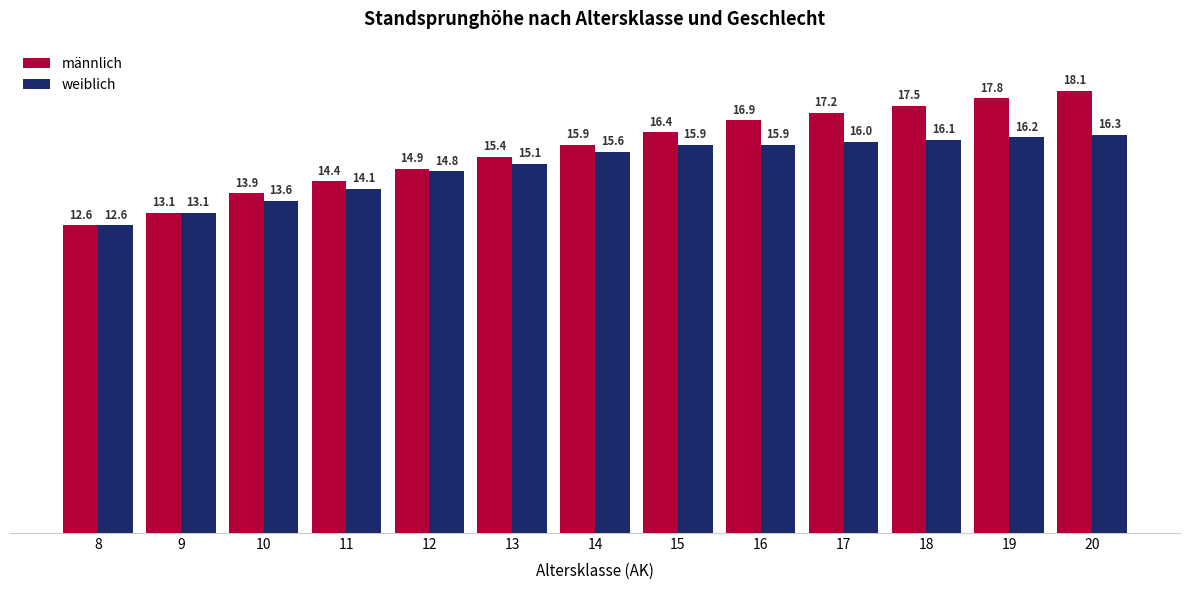

What is the average value of the männlich series?

15.7